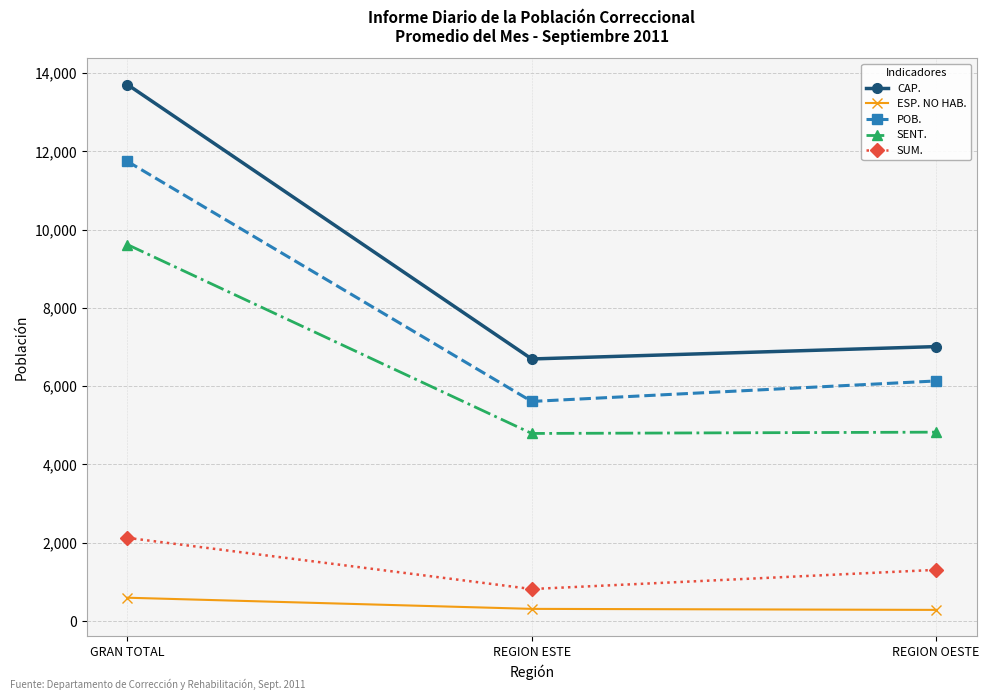

At which category is the sum across all series the highest?

GRAN TOTAL